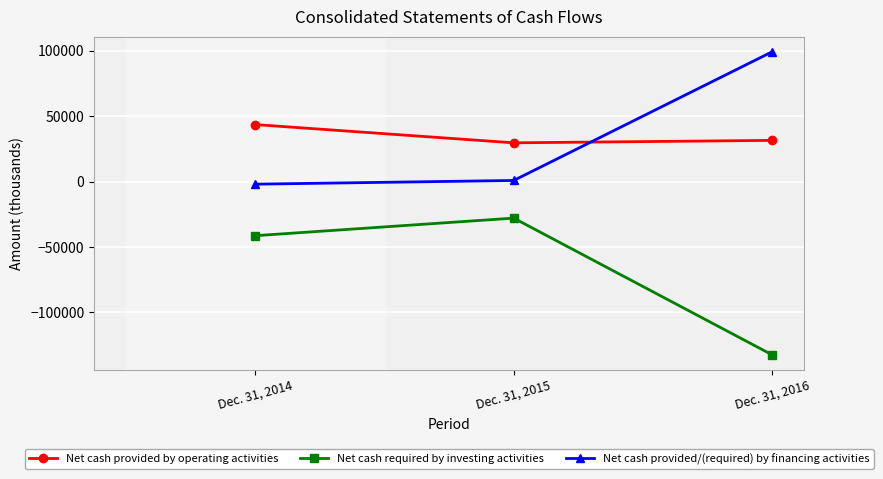

How many series are shown in this chart?

3